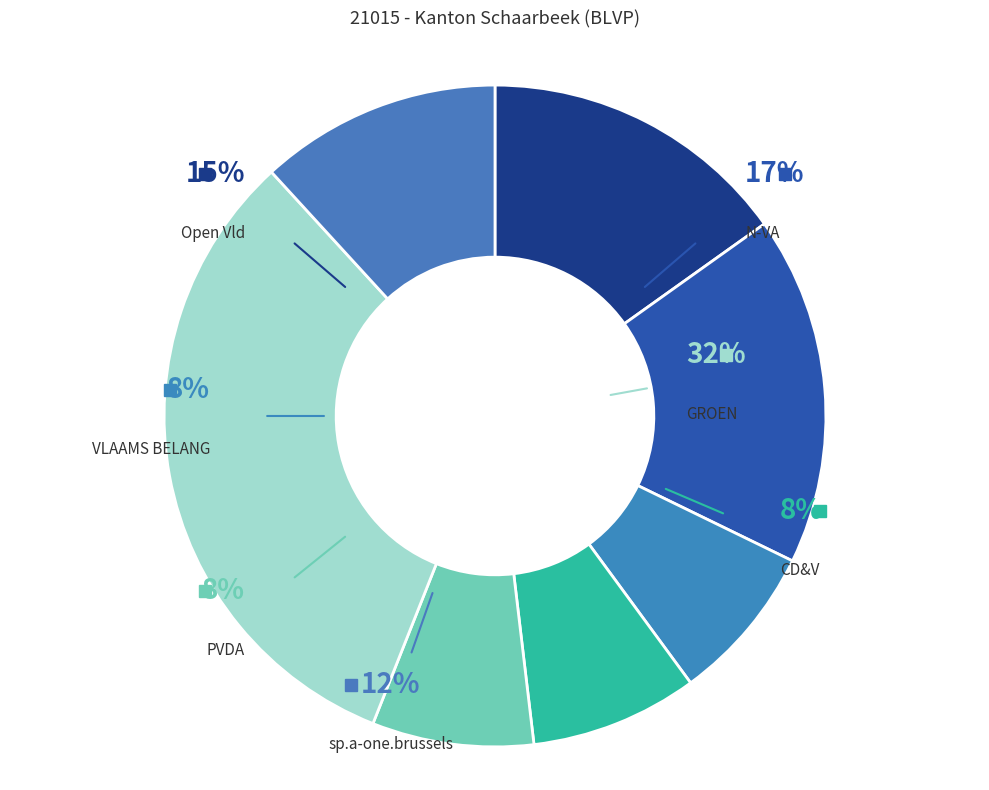

How many slices are in this pie chart?

7